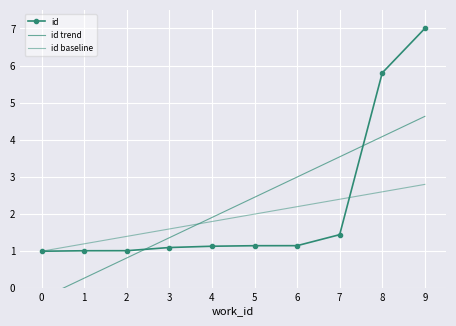

What value does the id baseline series have at 2?

1.4